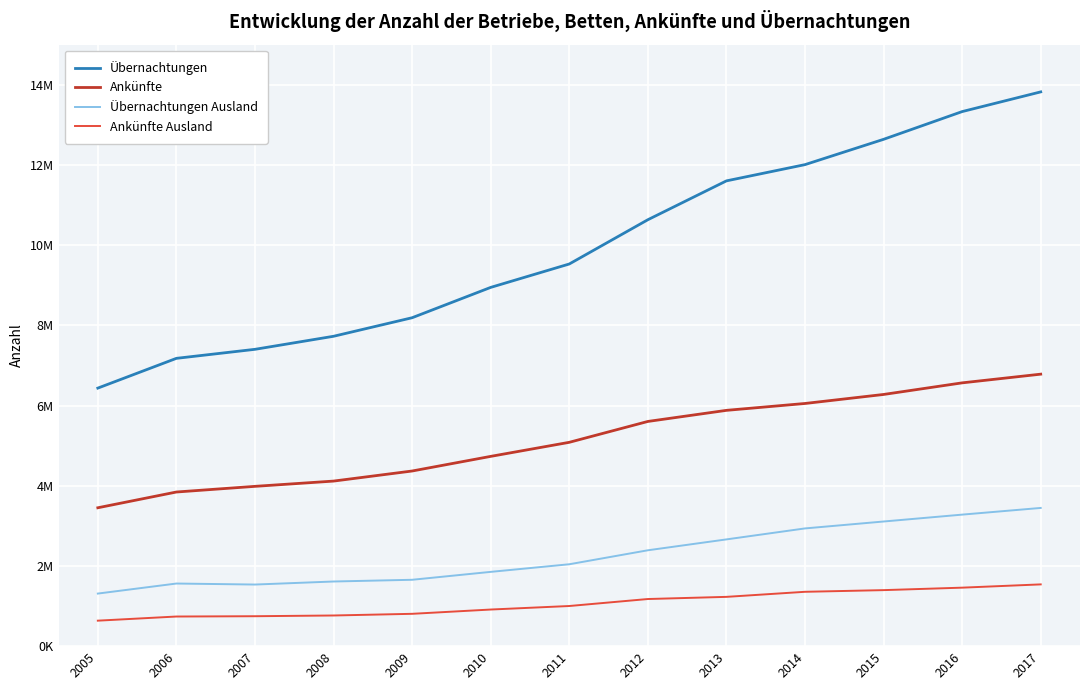

Rank the categories by Übernachtungen Ausland value from highest to lowest.

2017, 2016, 2015, 2014, 2013, 2012, 2011, 2010, 2009, 2008, 2006, 2007, 2005